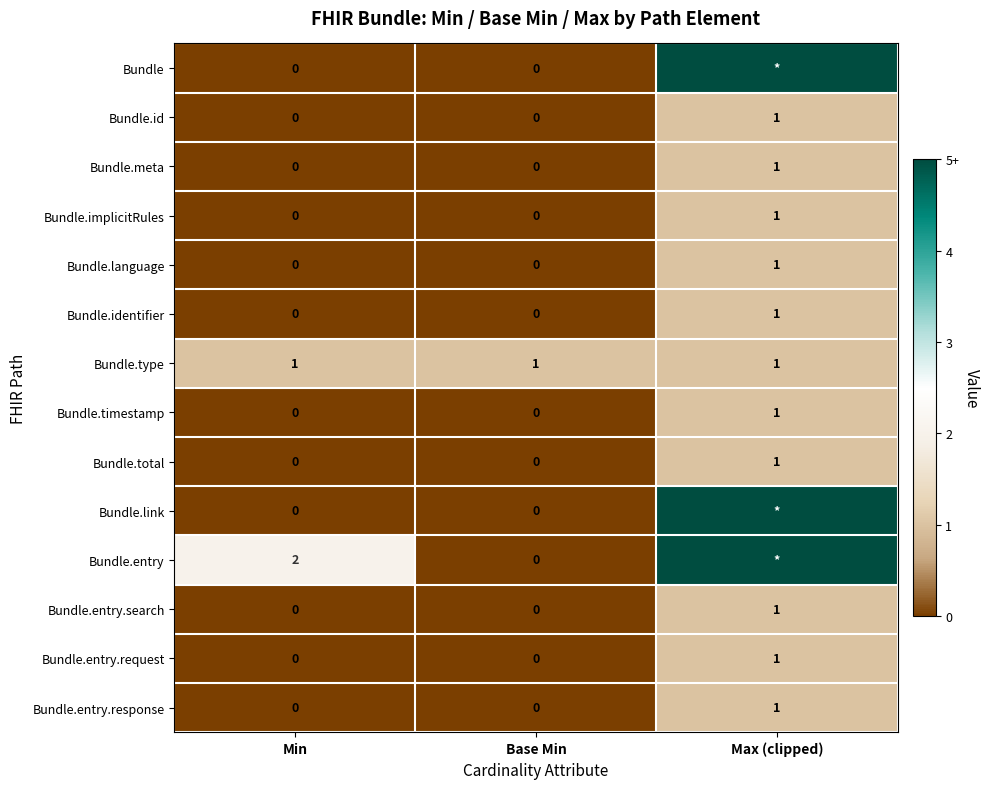

What is the difference between the highest and lowest values at Max (clipped)?

4